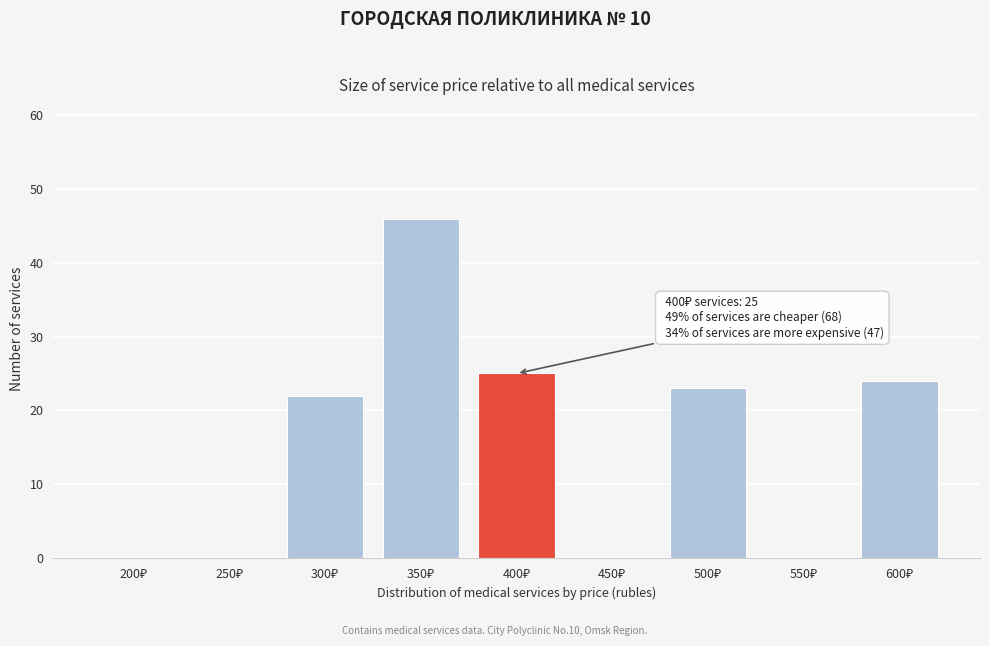

What is the maximum value shown in the chart?

46